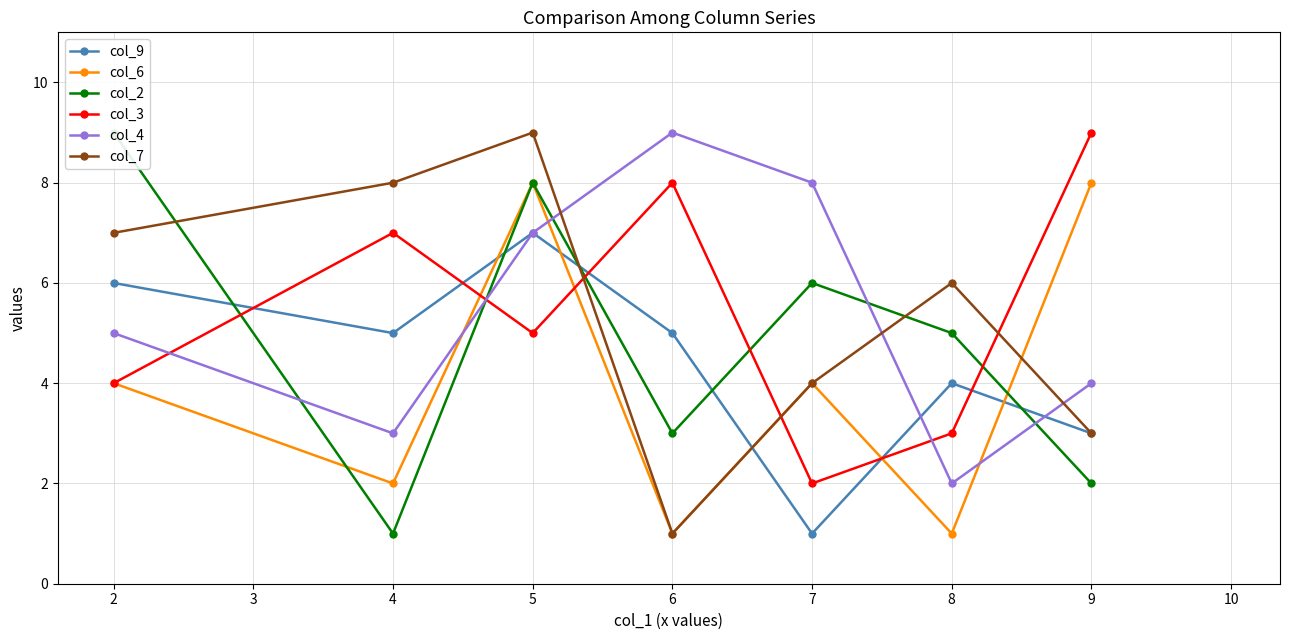

What are all the series names shown in the legend?

col_9, col_6, col_2, col_3, col_4, col_7